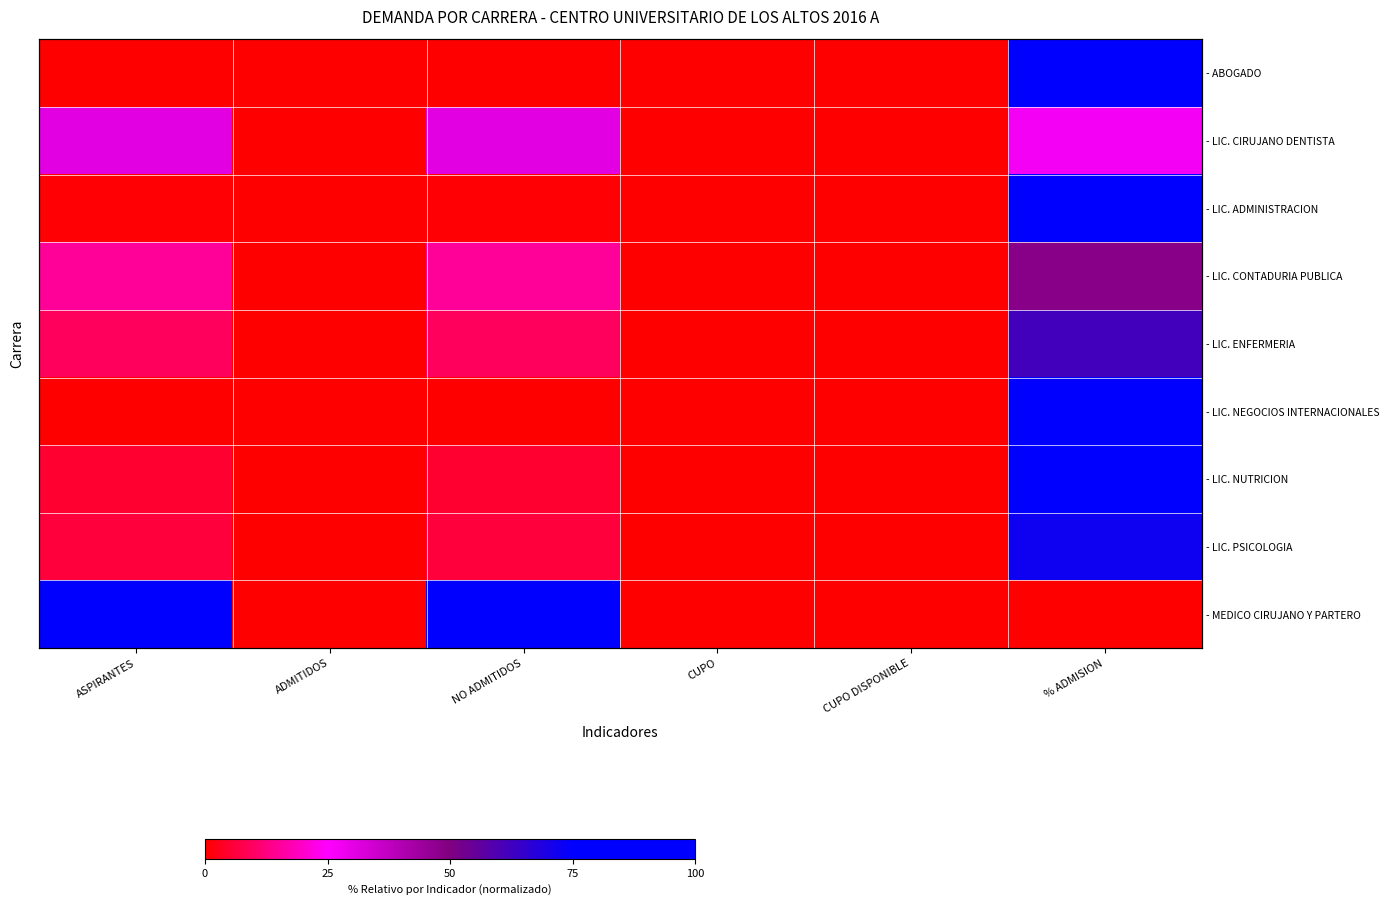

What is the difference between the maximum and minimum values in the - ABOGADO series?

100.0